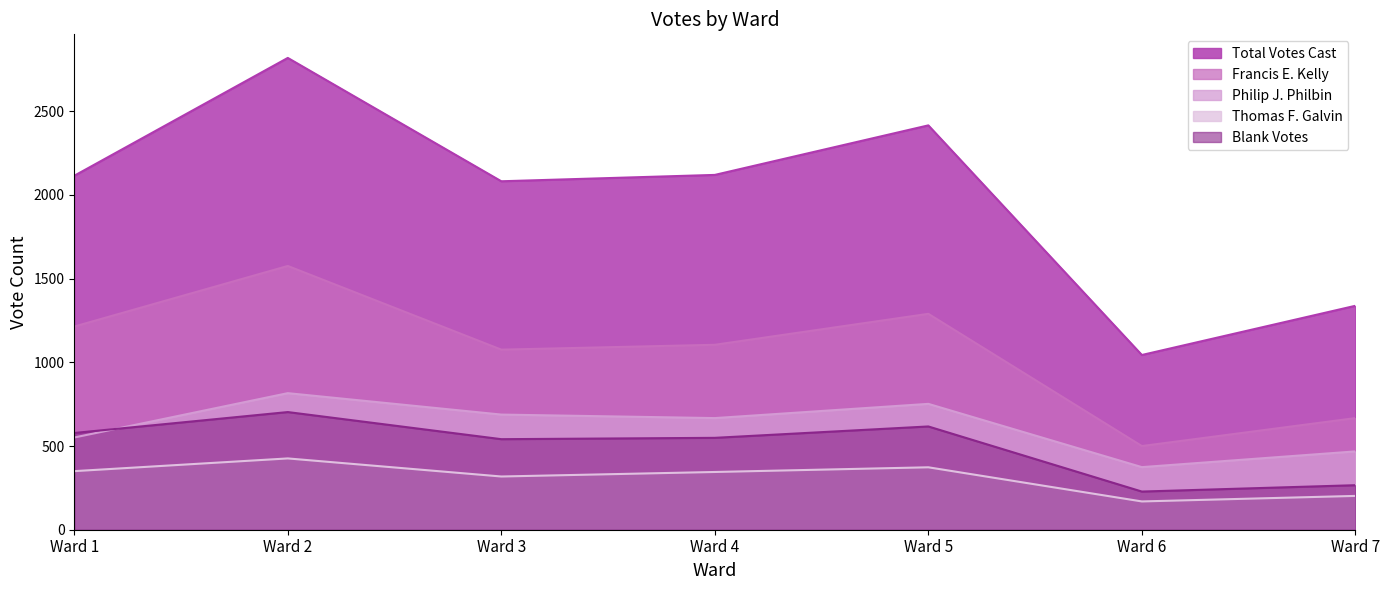

The value of Blank Votes at Ward 6 is 368. True or false?

False